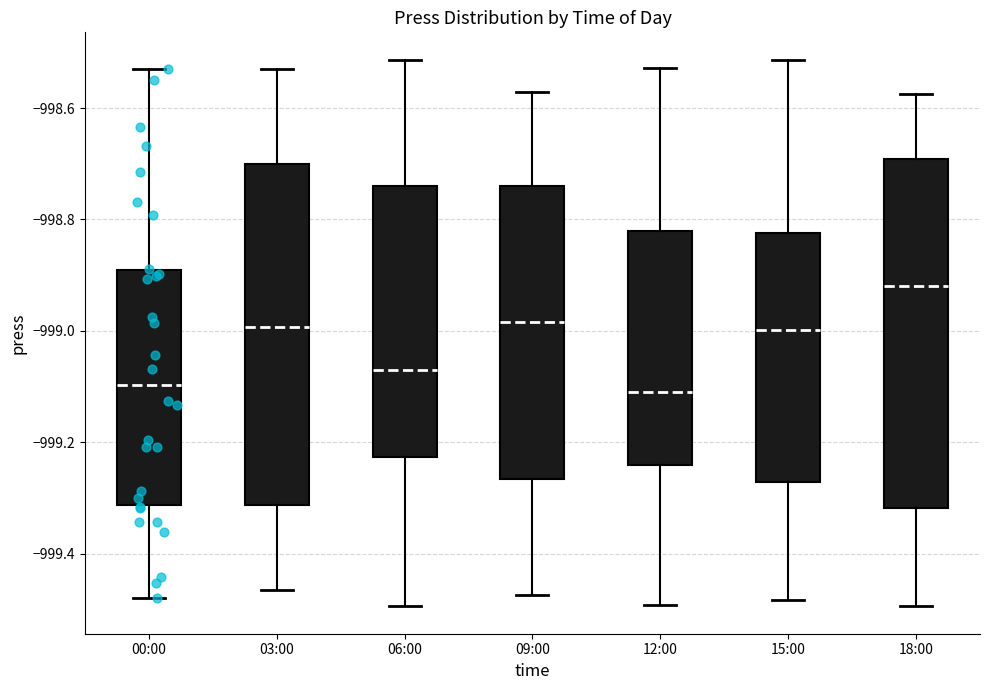

Which box has the highest median line?

18:00